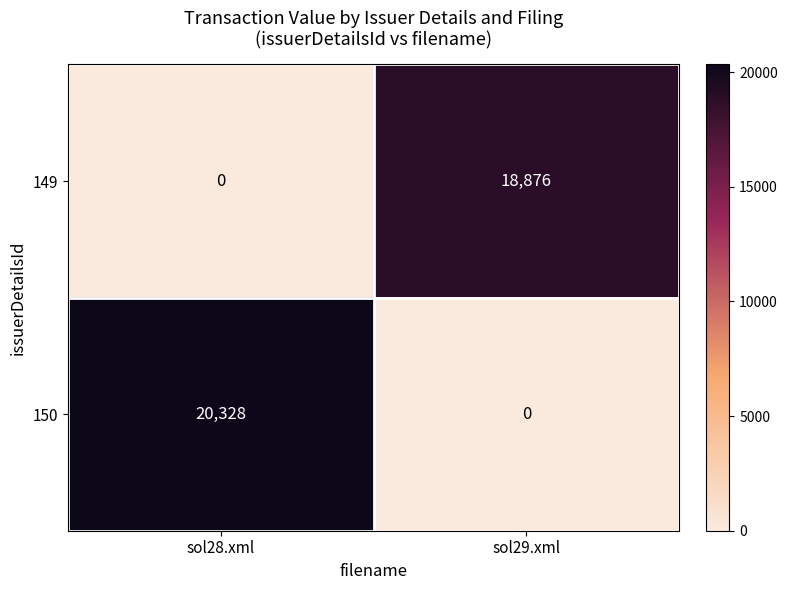

What is the difference between the highest and lowest values at sol29.xml?

18876